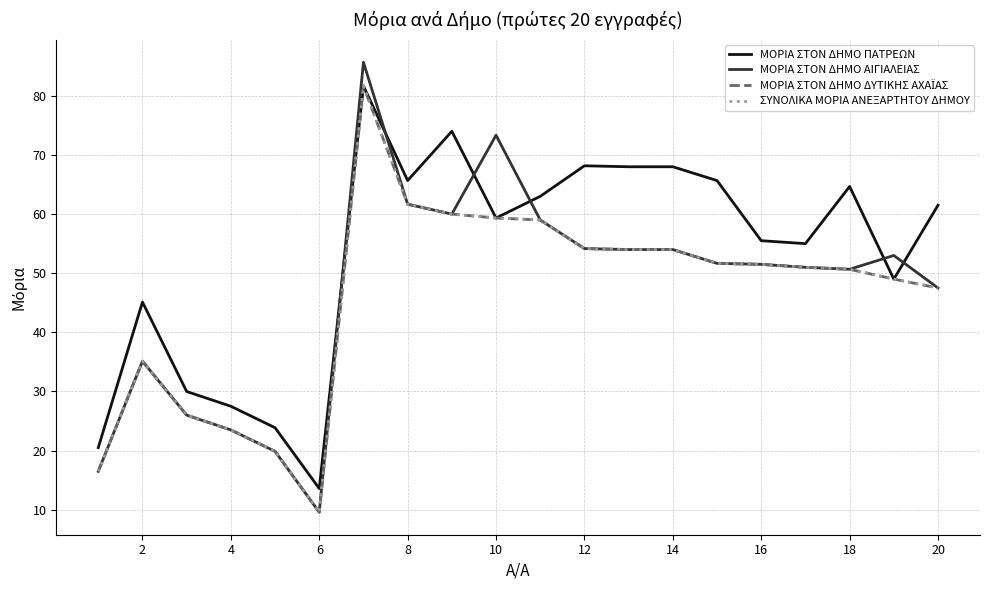

True or false: ΜΟΡΙΑ ΣΤΟΝ ΔΗΜΟ ΔΥΤΙΚΗΣ ΑΧΑΪΑΣ and ΣΥΝΟΛΙΚΑ ΜΟΡΙΑ ΑΝΕΞΑΡΤΗΤΟΥ ΔΗΜΟΥ cross at least once.

False